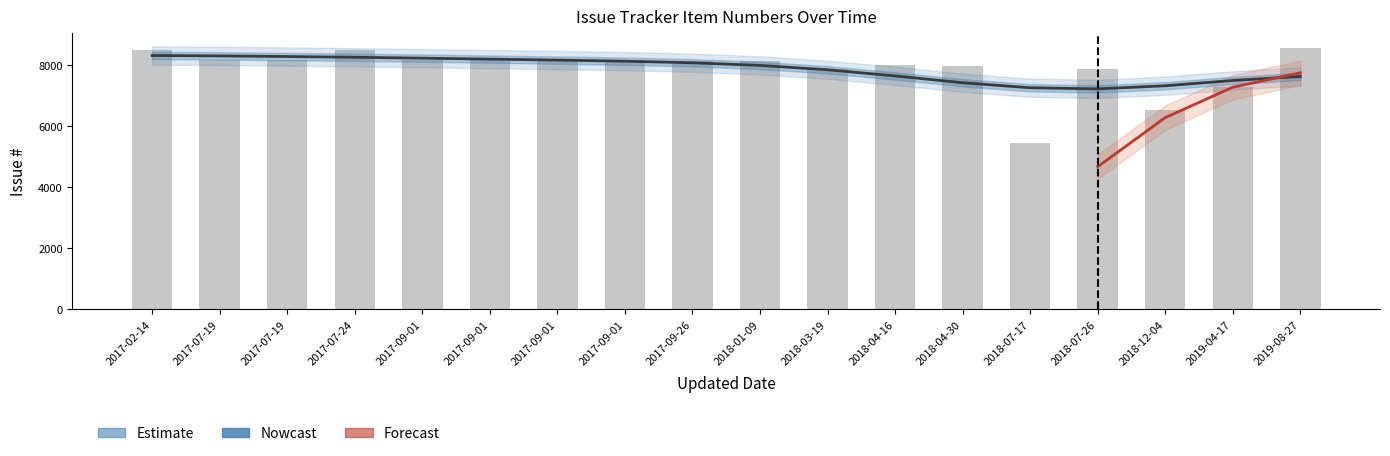

At 2018-04-16, list the series in order from smallest to largest.

Forecast, Estimate, Nowcast